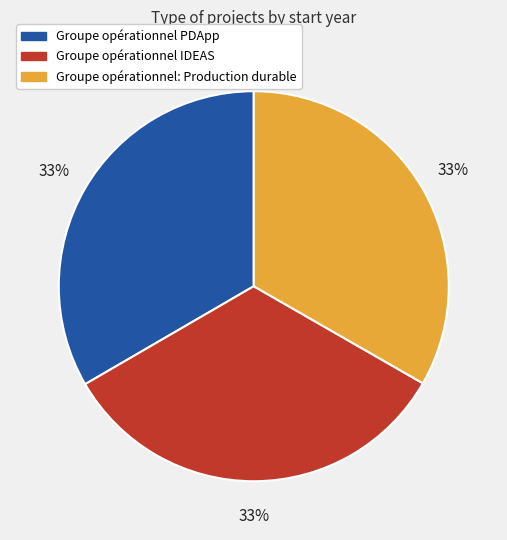

True or false: Groupe opérationnel: Production durable accounts for 33% of the total.

True